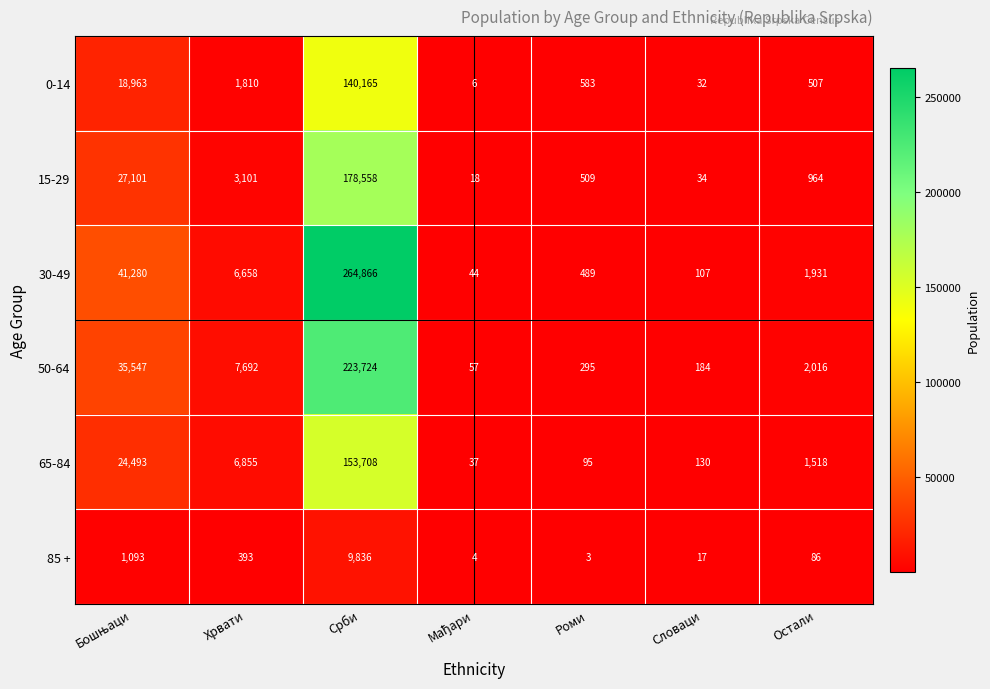

Rank the series at Срби from lowest to highest value.

85 +, 0-14, 65-84, 15-29, 50-64, 30-49